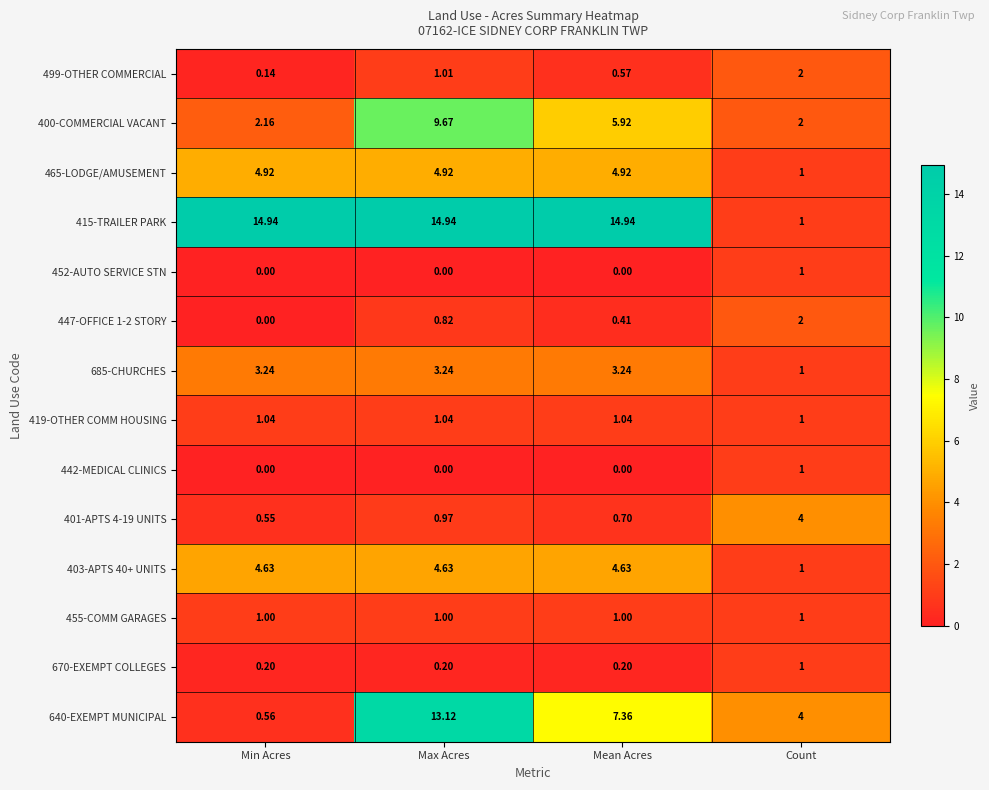

Is the value of 415-TRAILER PARK at Max Acres greater than the value of 401-APTS 4-19 UNITS at Max Acres?

Yes